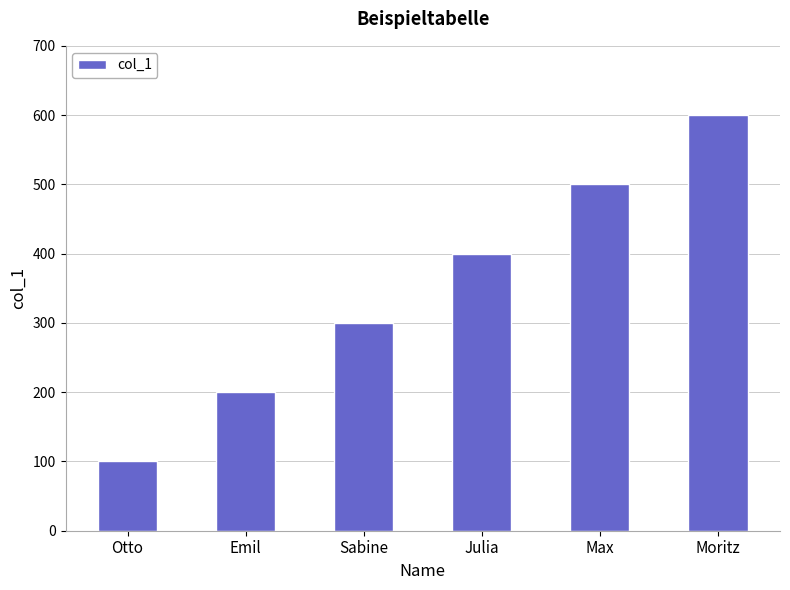

What is the label of the 5th bar from the right?

Emil